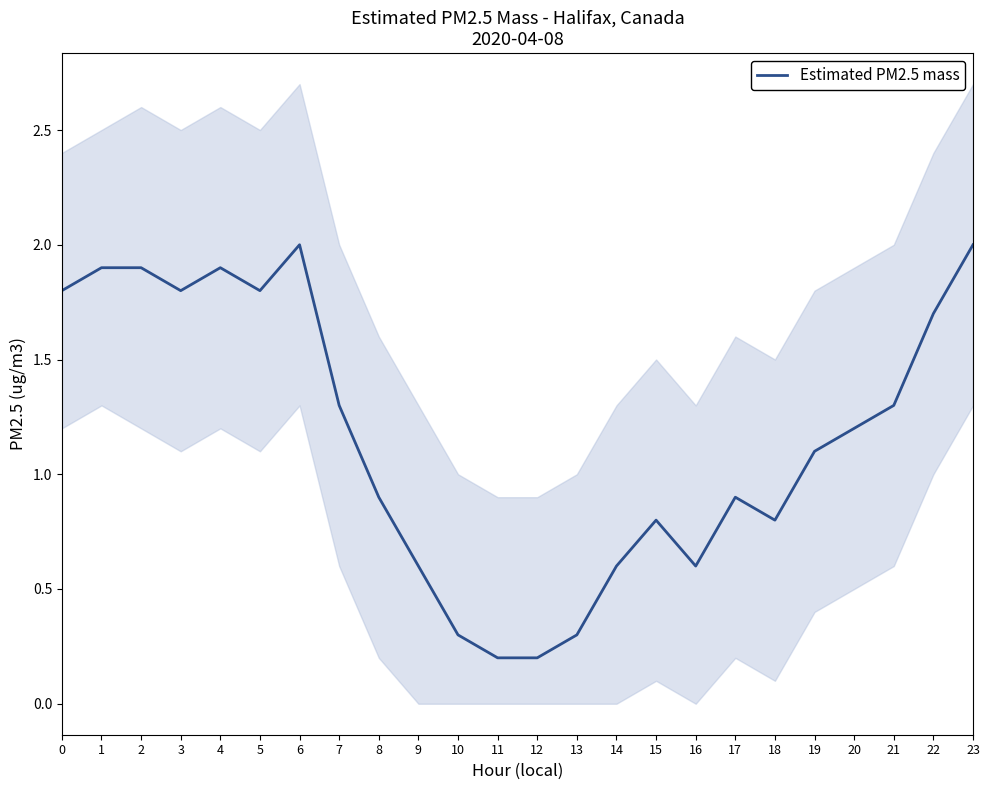

What is the difference between the maximum and minimum values?

1.8